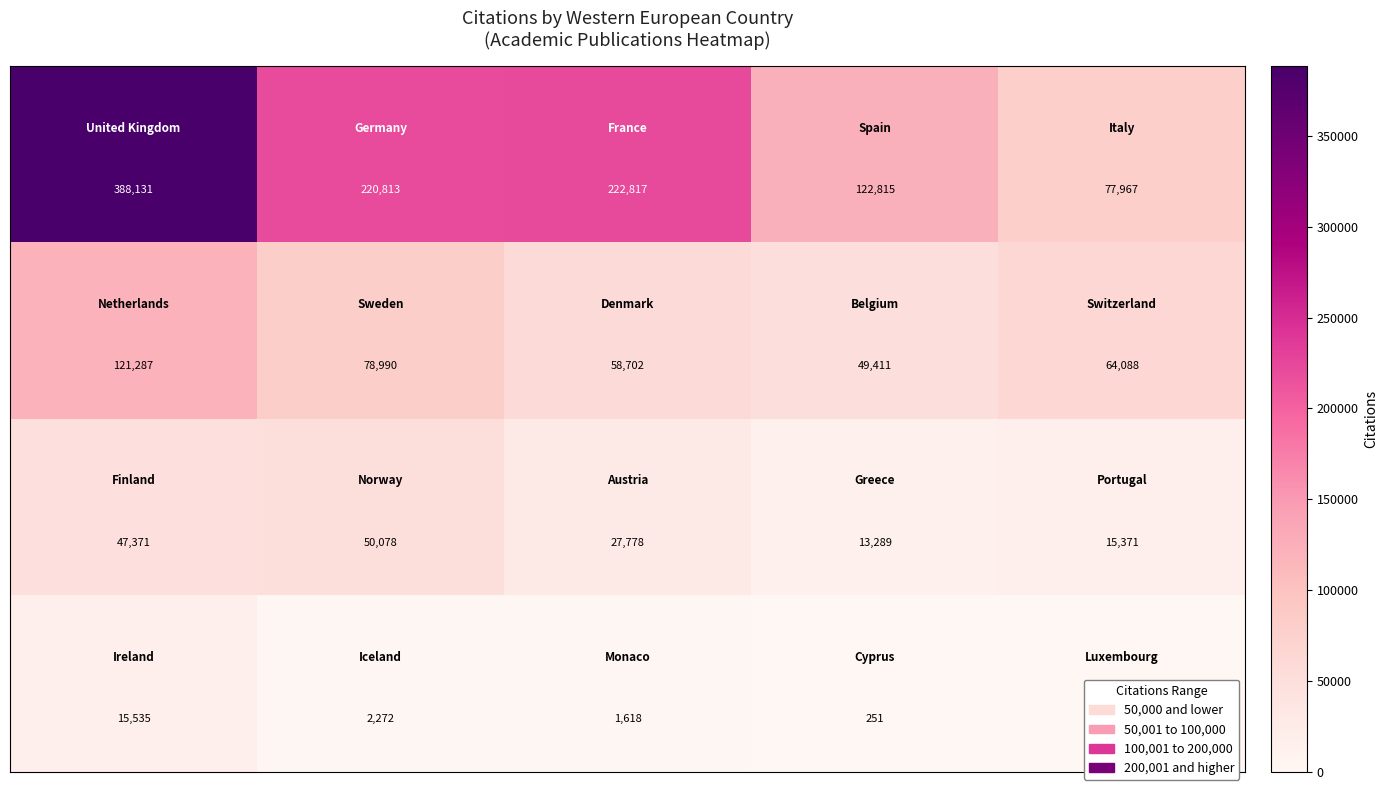

What is the minimum value shown in the chart?

95